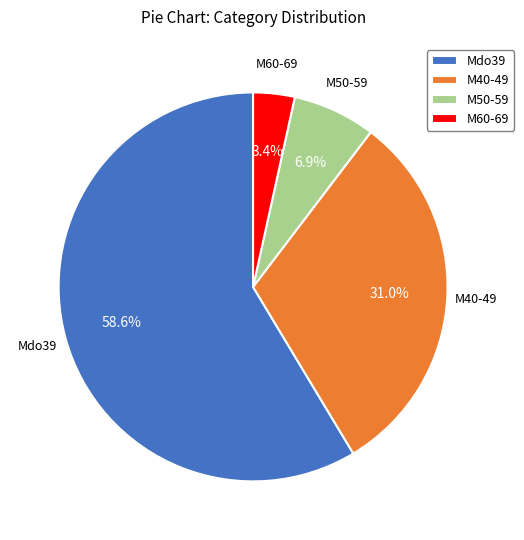

Approximately how many times larger is the value at M50-59 compared to M60-69?

2.0